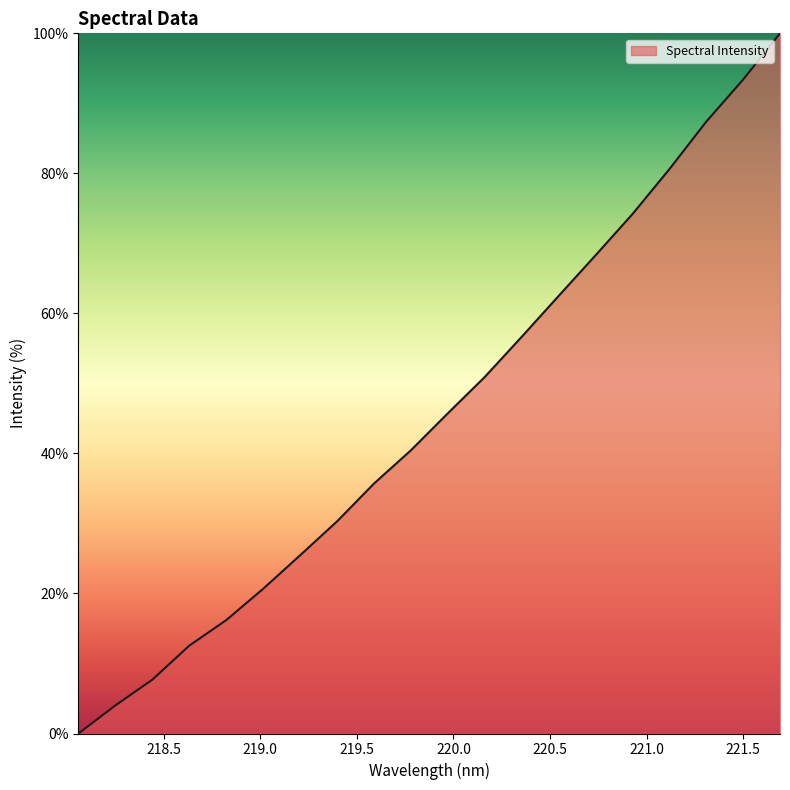

What is the maximum value shown in the chart?

100.0